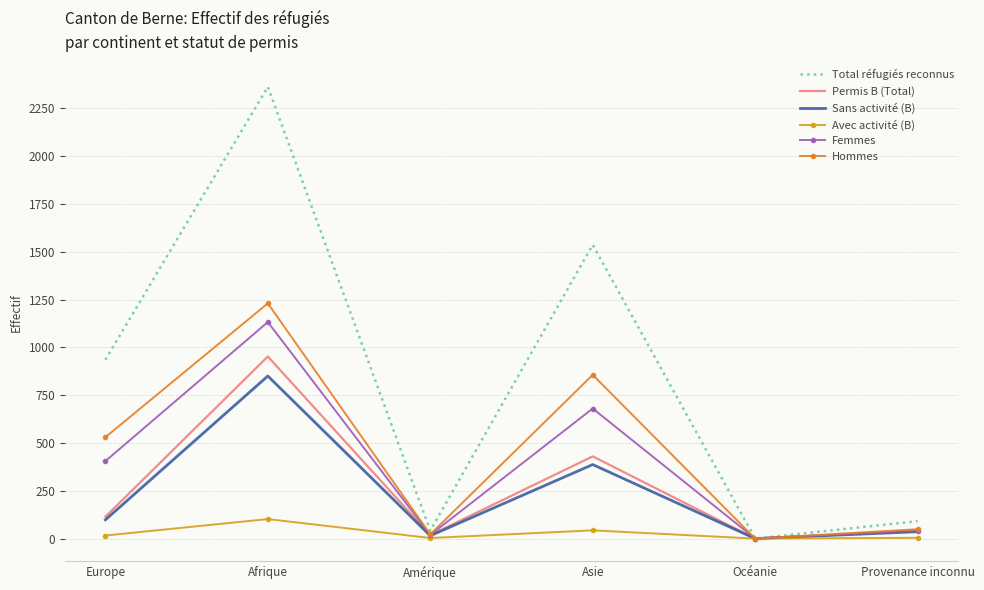

Which series changed the most between Afrique and Océanie?

Total réfugiés reconnus